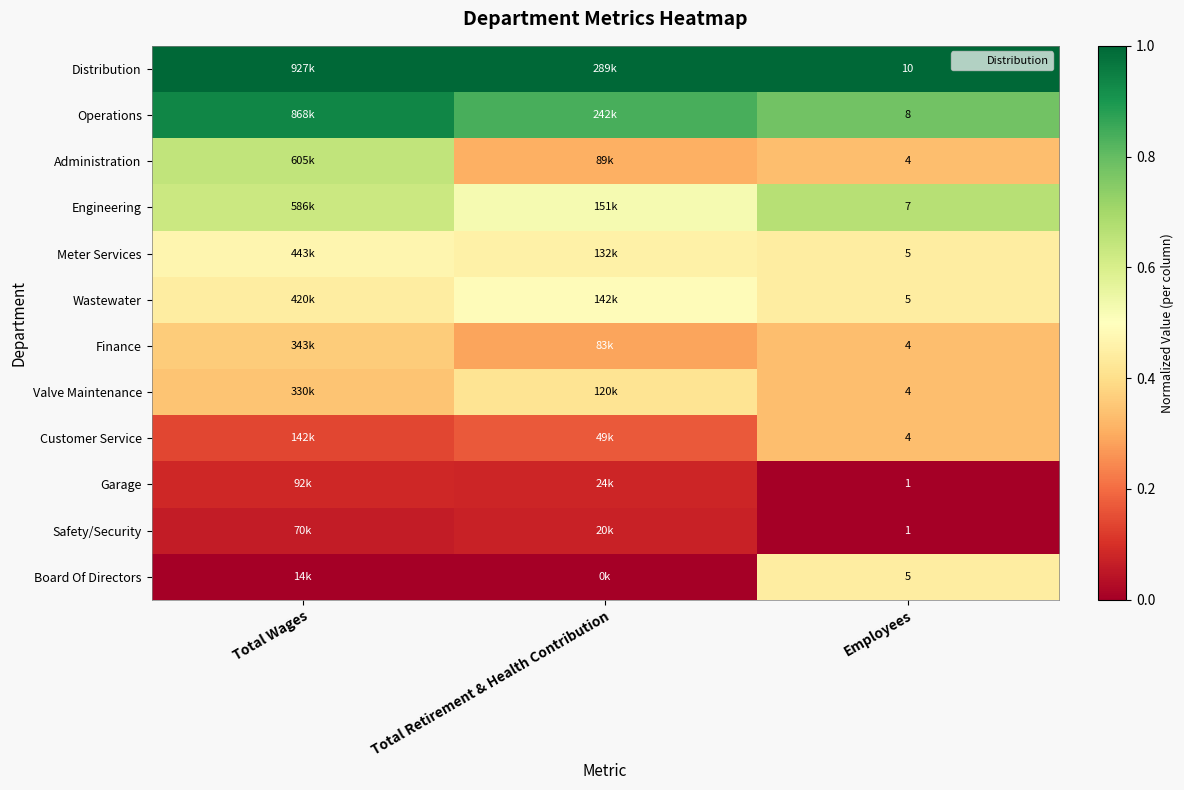

What is the total value across all series at Total Wages?

5.1